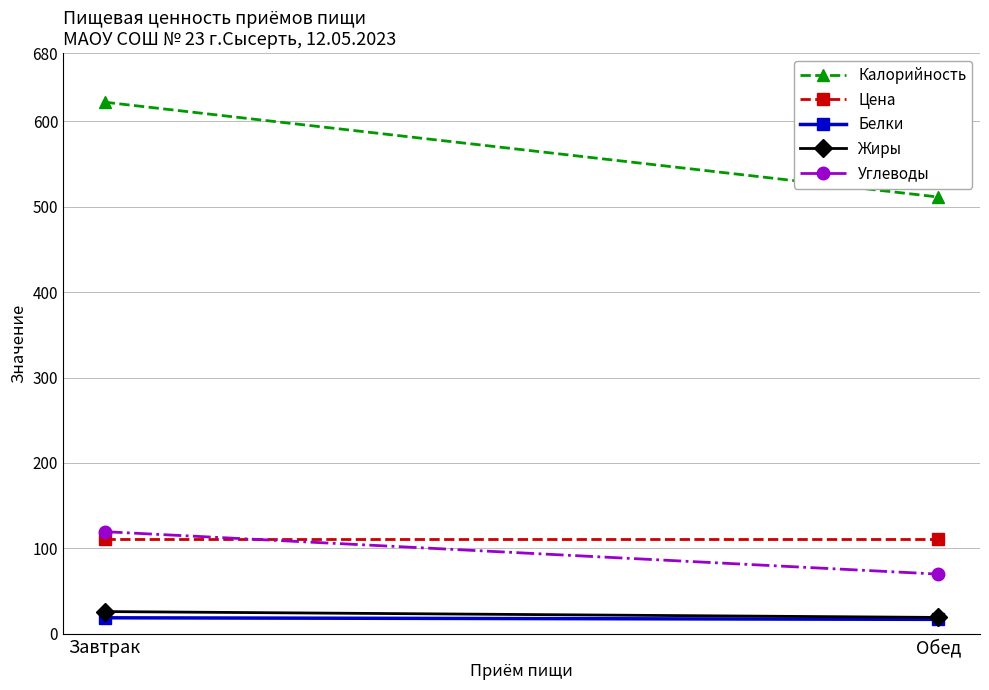

What are all the series names shown in the legend?

Калорийность, Цена, Белки, Жиры, Углеводы